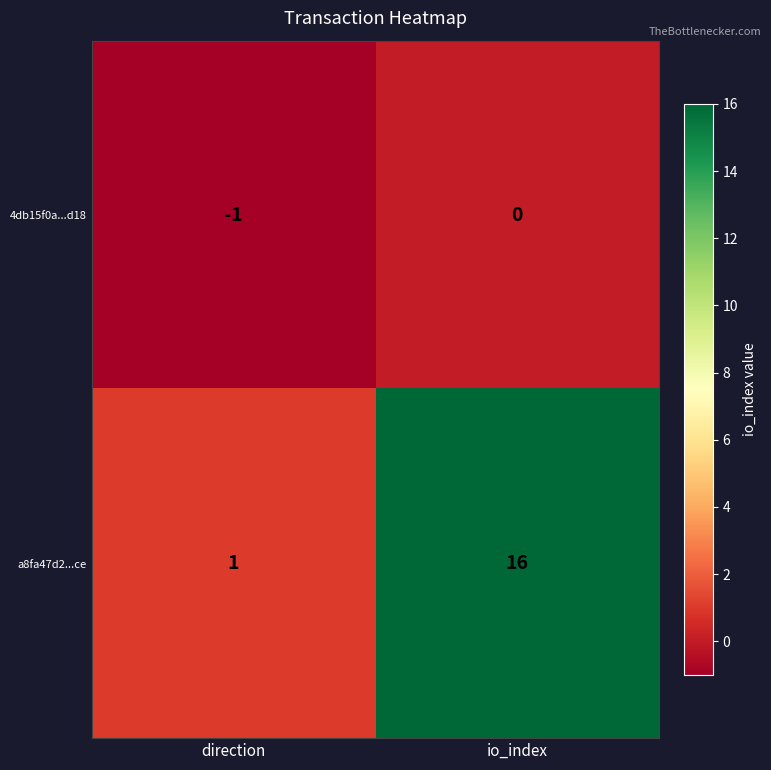

The value of 4db15f0a...d18 at io_index is -1. True or false?

False